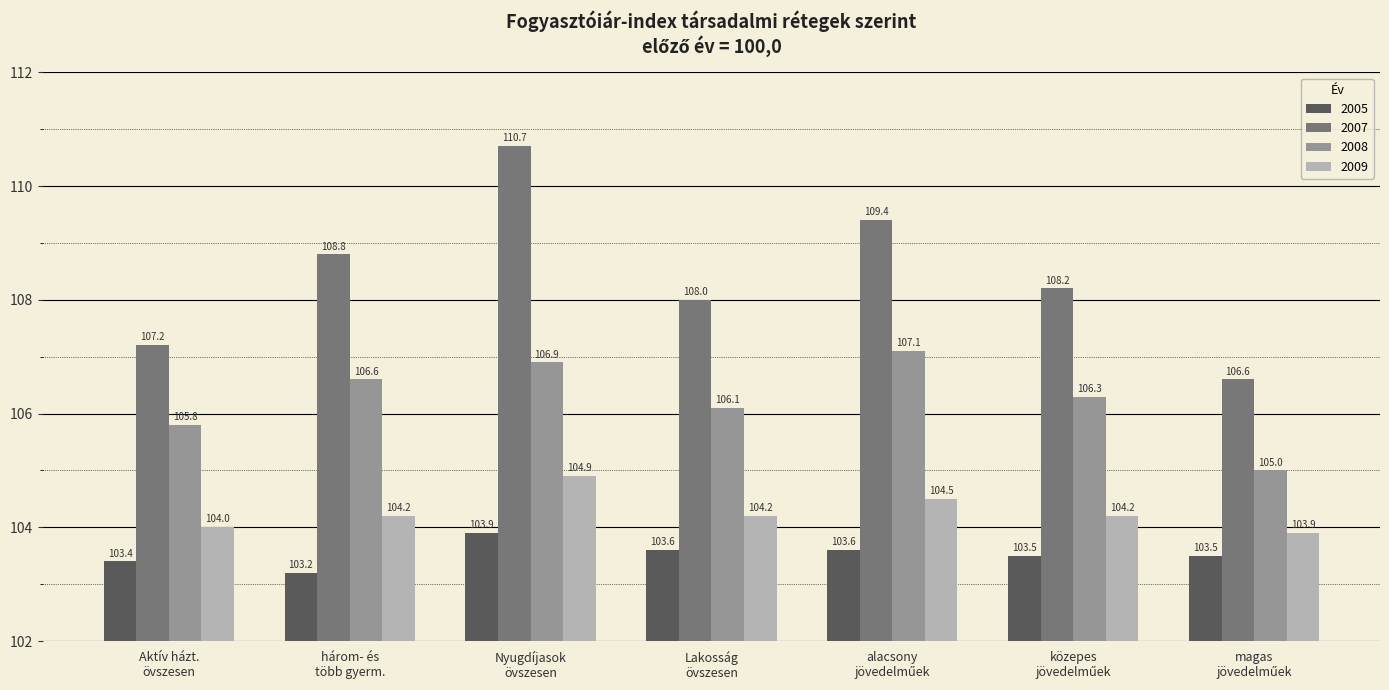

How many groups of bars are there?

7